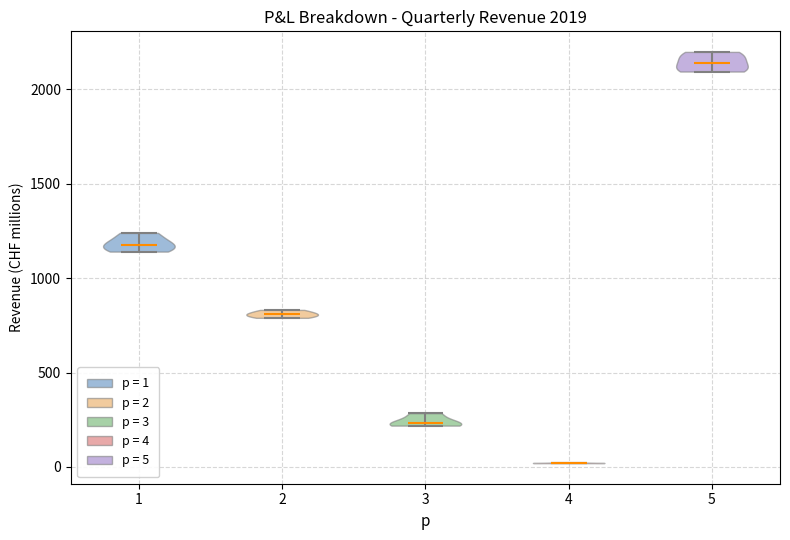

Which violin has the highest median line?

5